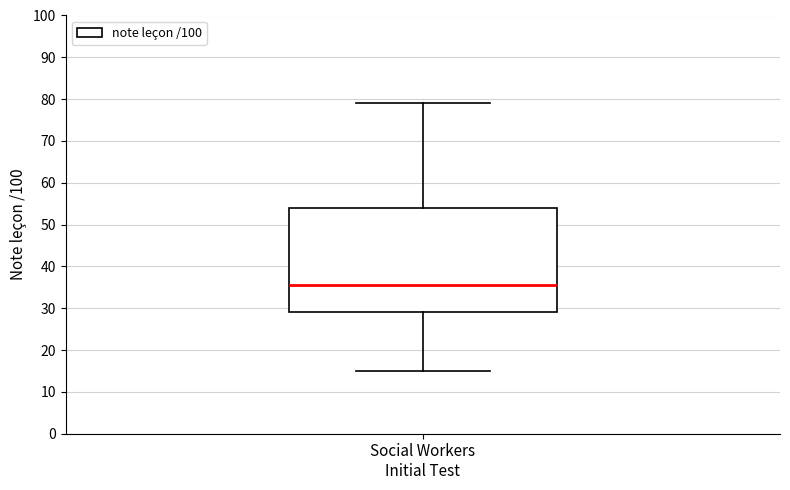

Where is the lower edge of the box for Social Workers Initial Test on the y-axis? The values are not printed on the chart, so give them approximately, as read against the axis.

29